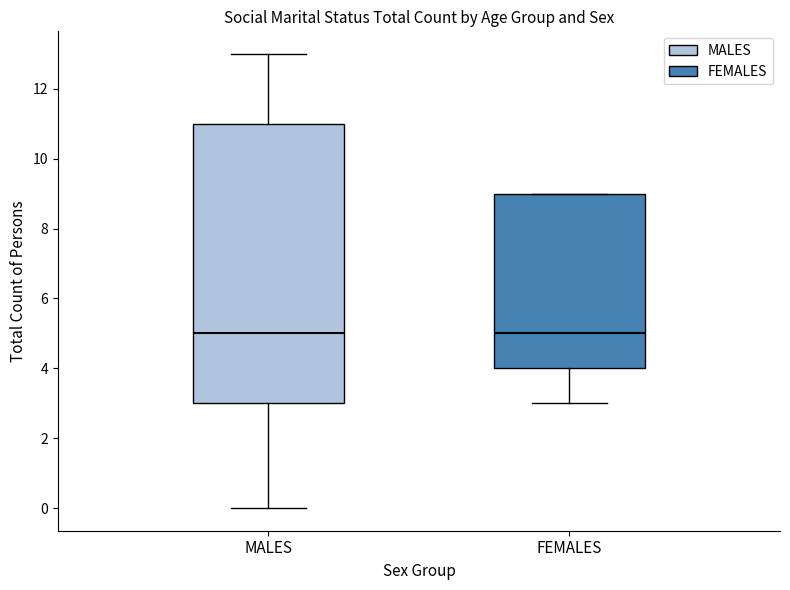

Reading left to right, transcribe this box plot: for each box, give where its median line is, the range the box spans, and where its two whiskers end, as read against the y-axis. The values are not printed on the chart, so give them approximately, as read against the axis.

MALES: median 5, box 3 to 11, whiskers 0 to 13
FEMALES: median 5, box 4 to 9, whiskers 3 to 9